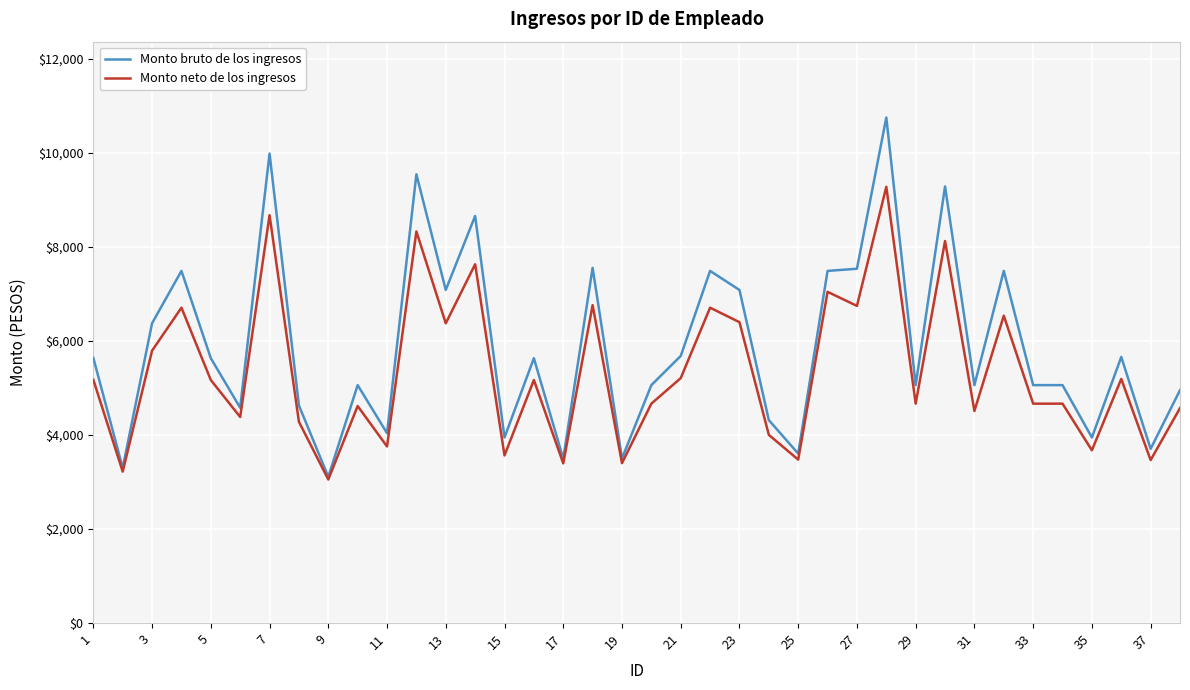

Does the chart display data point markers on the line(s)?

No